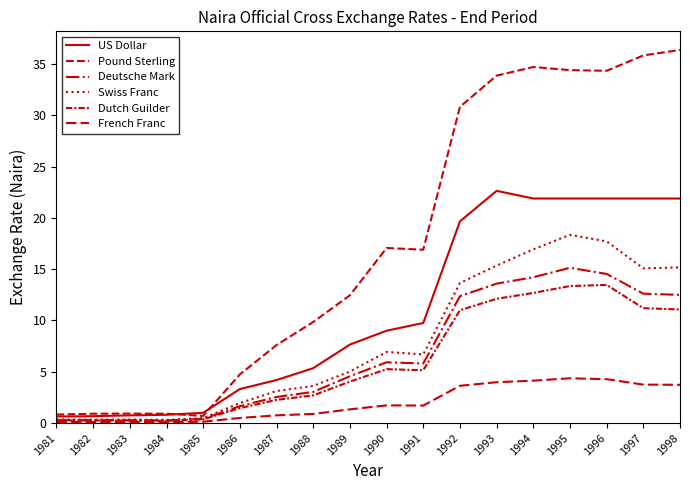

Does the chart display data point markers on the line(s)?

No